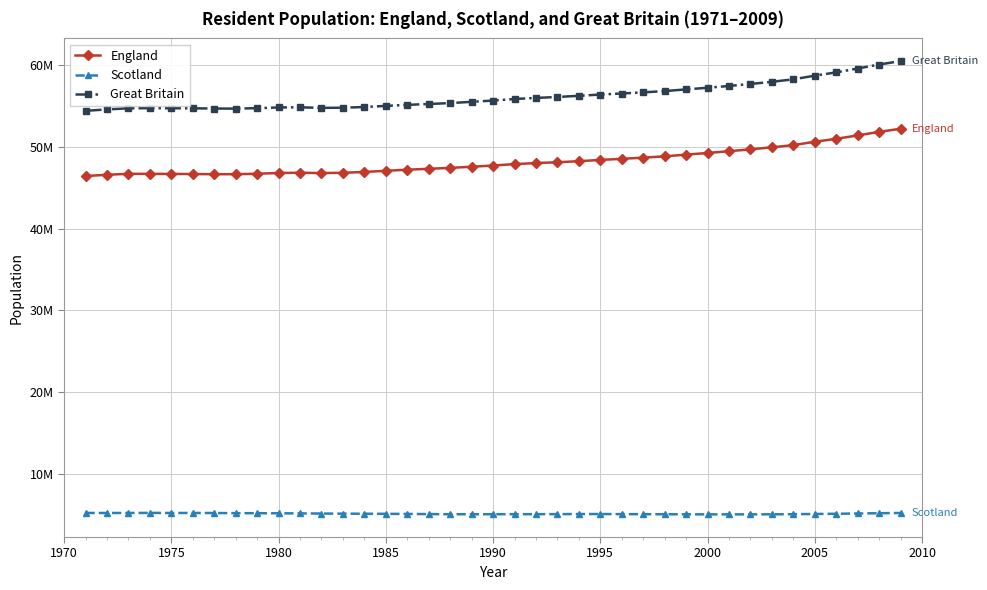

What are all the series names shown in the legend?

England, Scotland, Great Britain